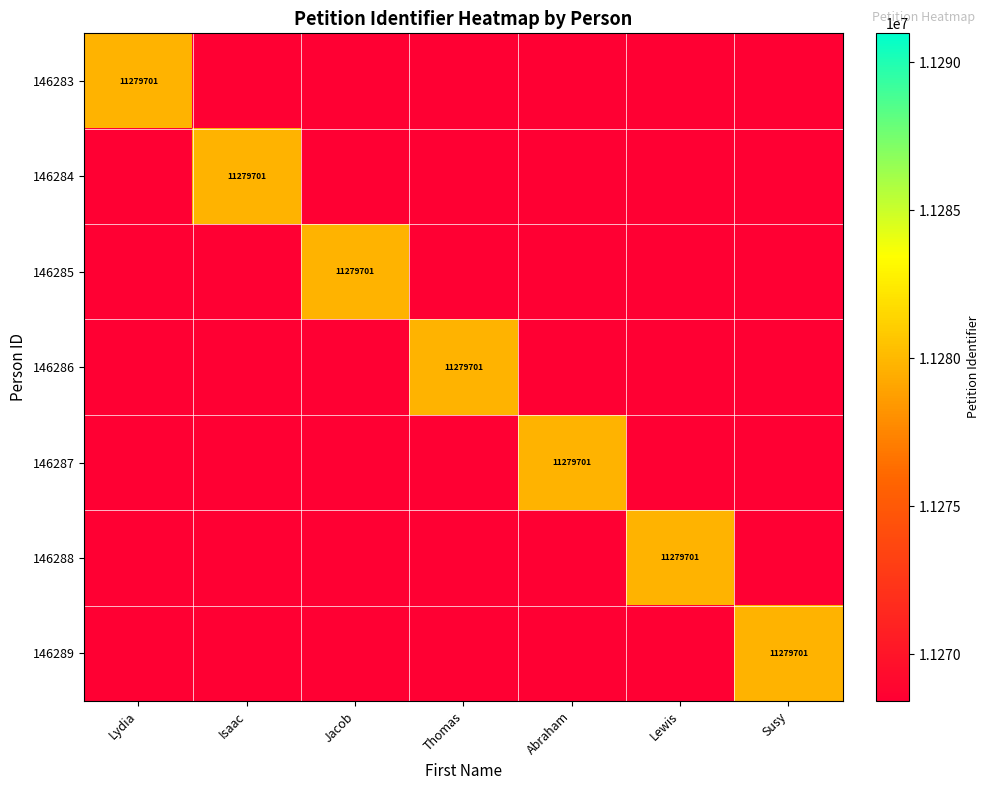

At Abraham, list the series in order from smallest to largest.

146283, 146284, 146285, 146286, 146288, 146289, 146287